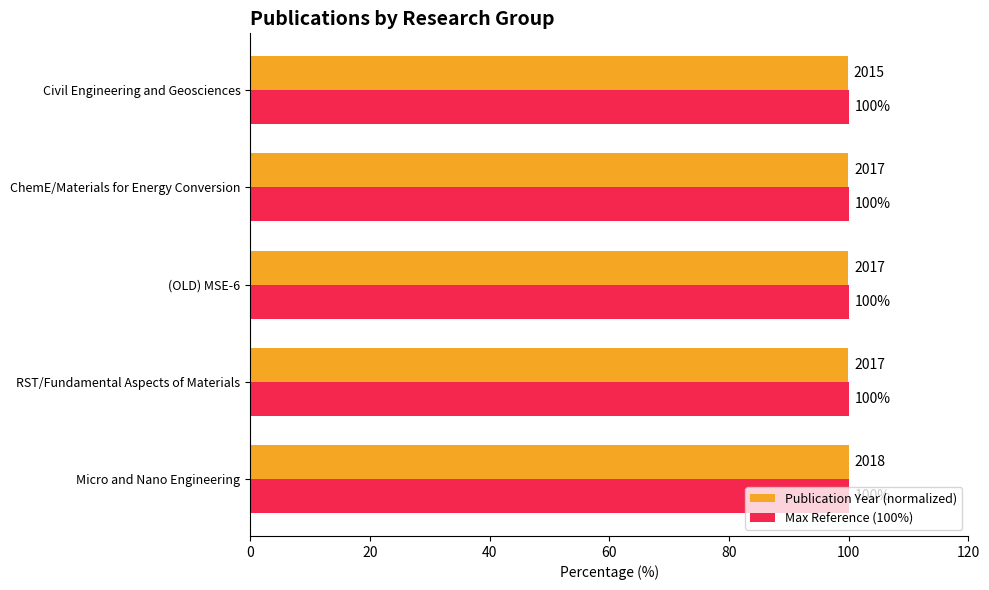

What is the minimum value shown in the chart?

99.9